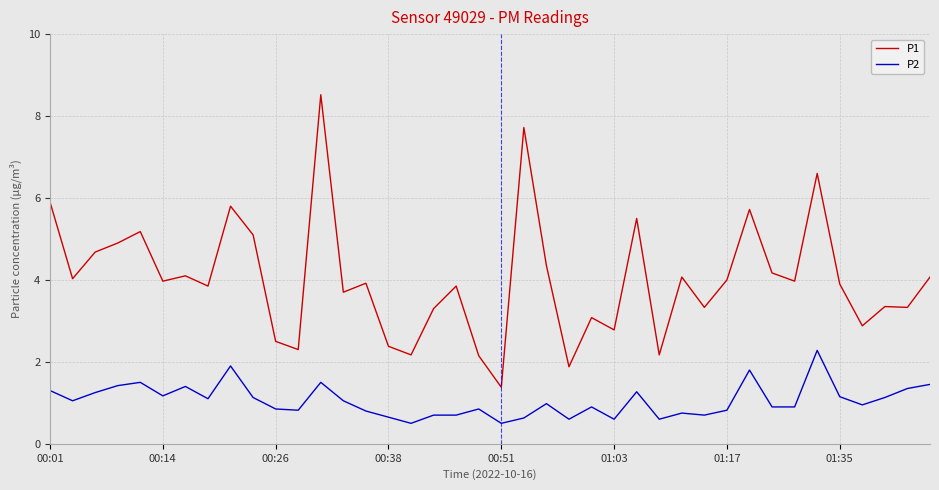

What is the average value of the P1 series?

4.0